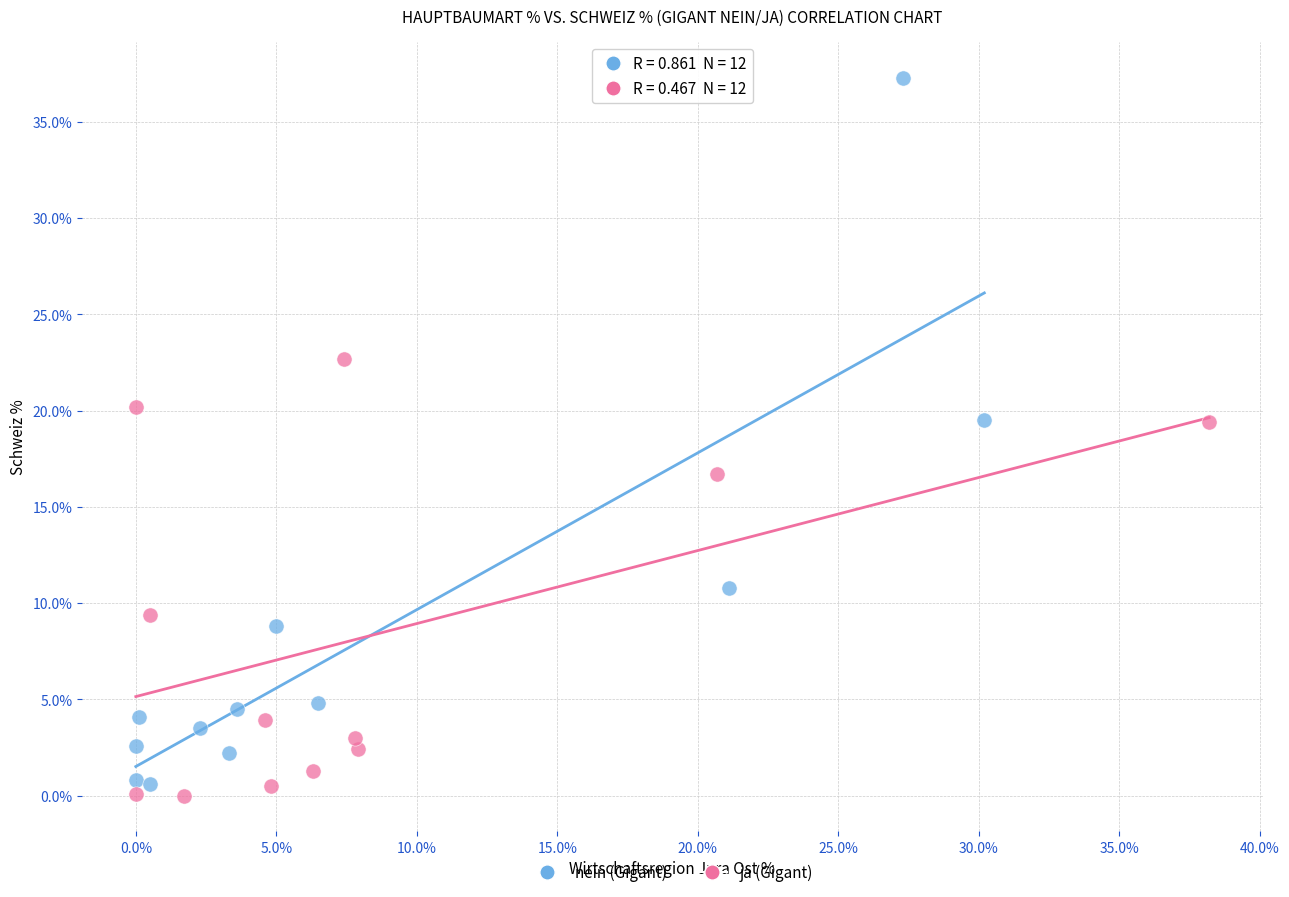

Which series has the widest spread of Y values?

nein (Gigant)